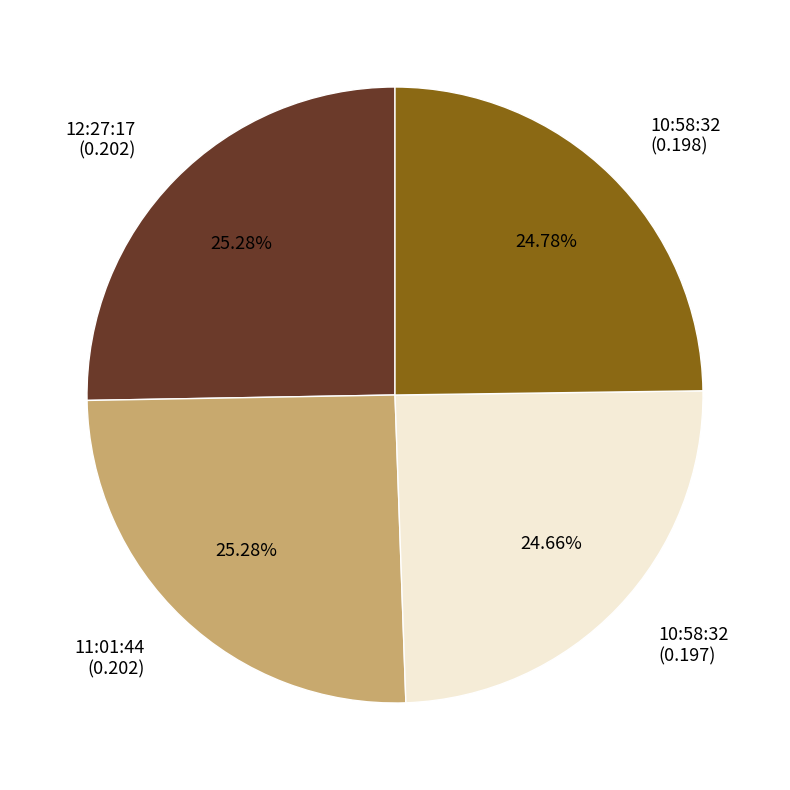

How many slices are in this pie chart?

4